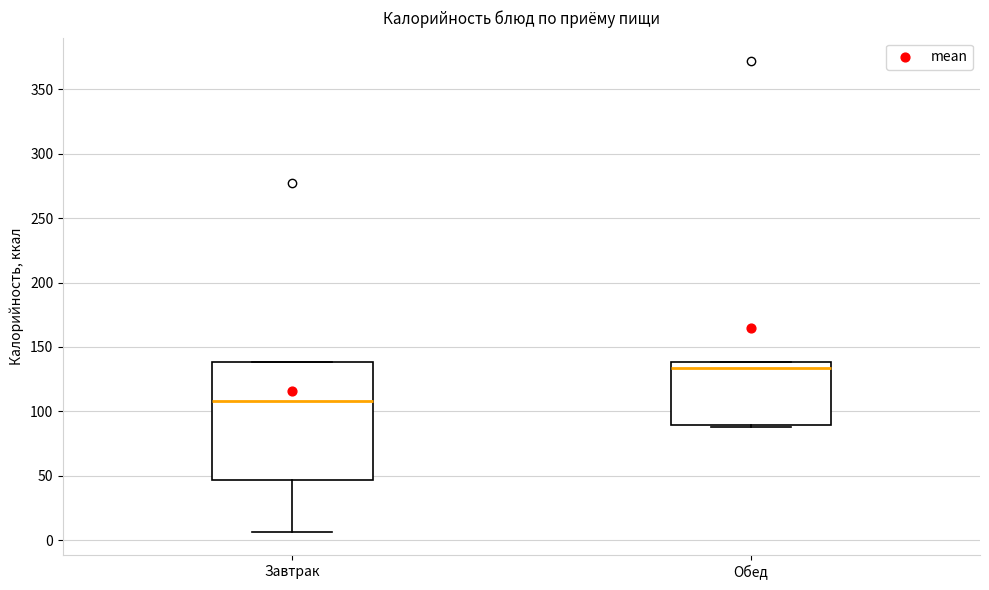

Which box has the highest median line?

Обед